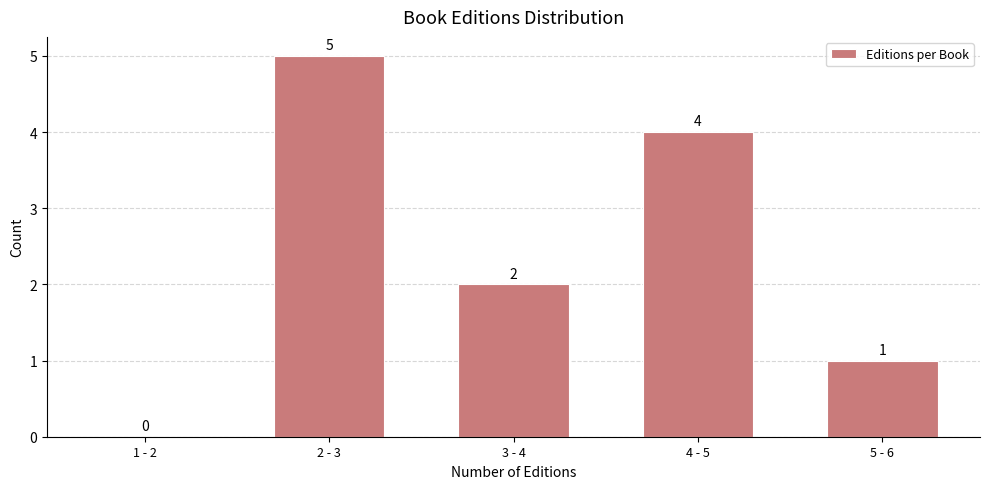

Reading left to right, extract all data points from this chart.

1 - 2=0	2 - 3=5	3 - 4=2	4 - 5=4	5 - 6=1